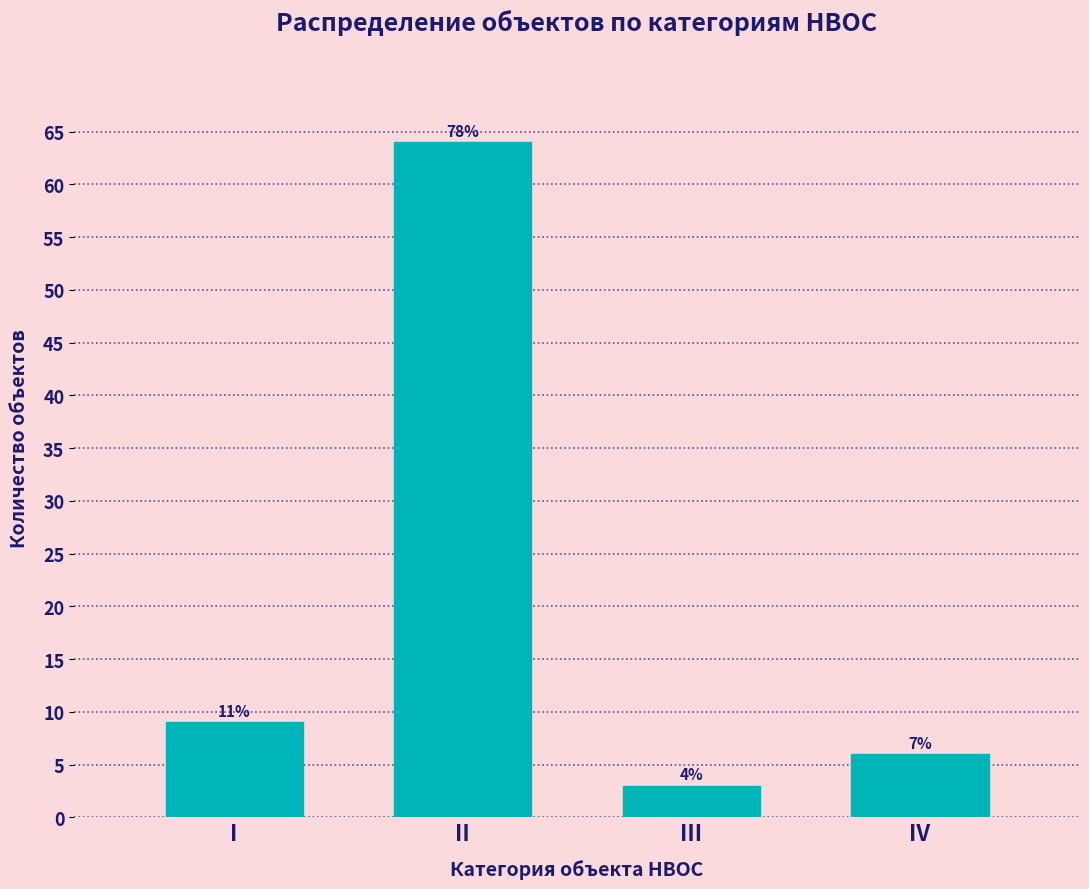

How many bars are there in total?

4